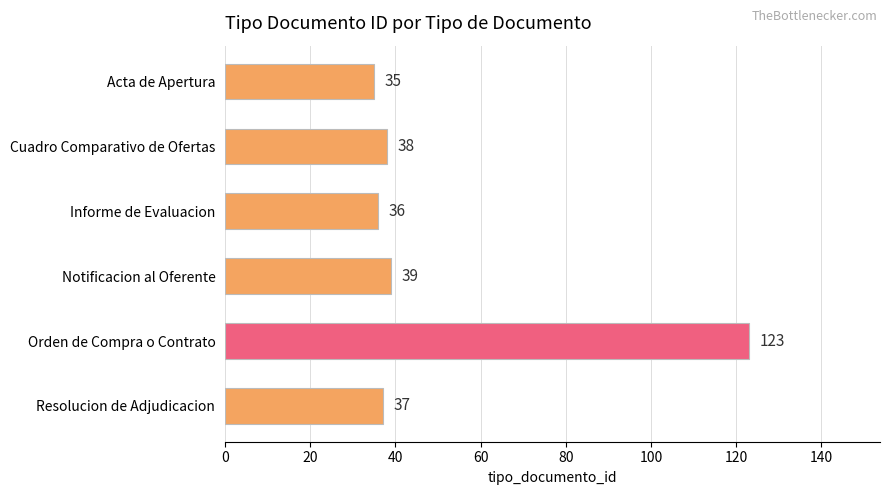

Where is the data nearest to the value 79?

Notificacion al Oferente